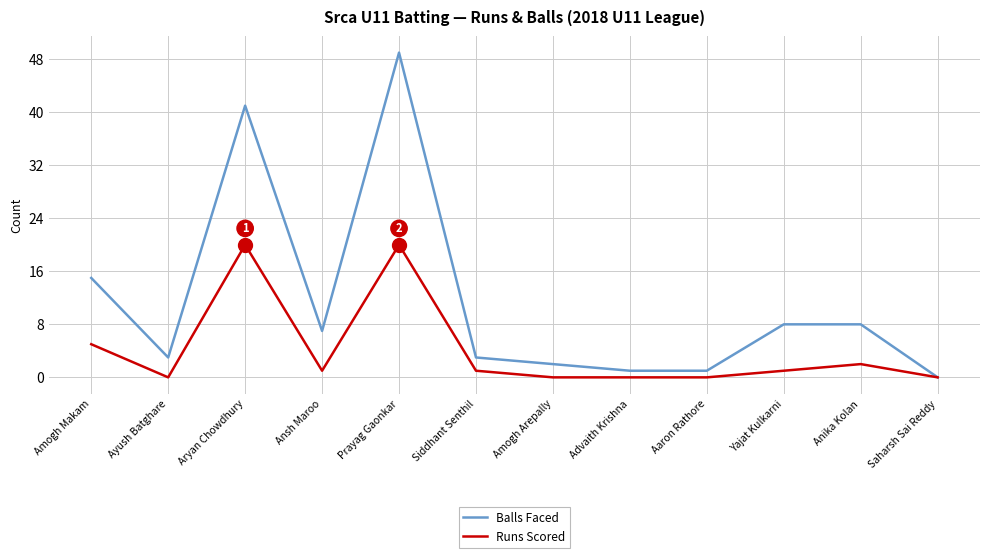

Which series changed the most between Advaith Krishna and Anika Kolan?

Balls Faced